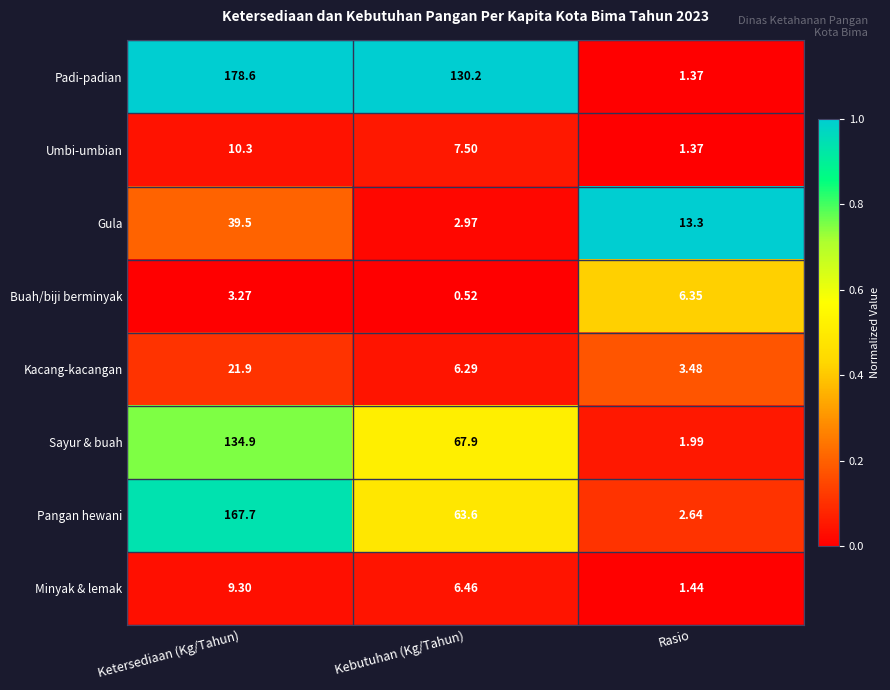

At which category is the sum across all series the highest?

Ketersediaan (Kg/Tahun)